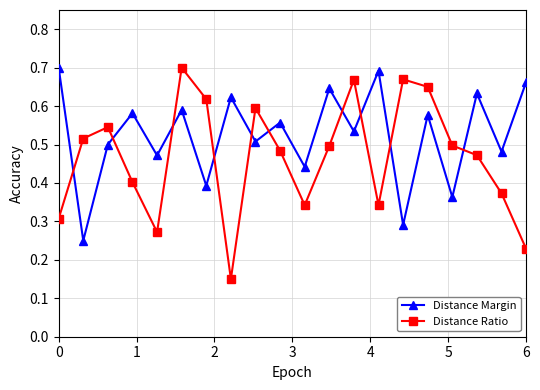

Which series has the largest range (max minus min)?

Distance Ratio